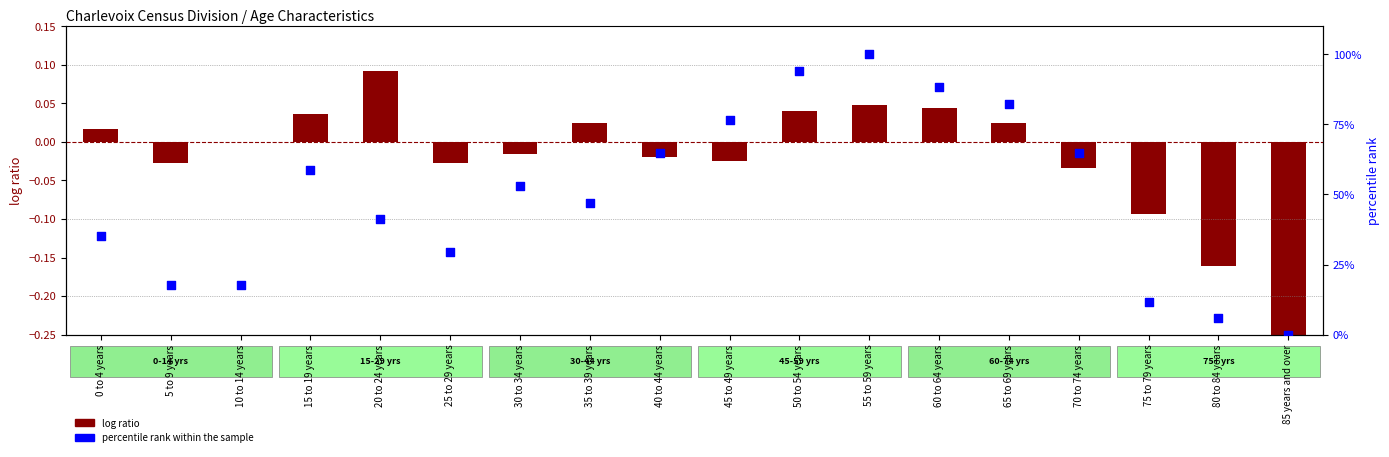

Which series contains the lowest Y value?

log ratio